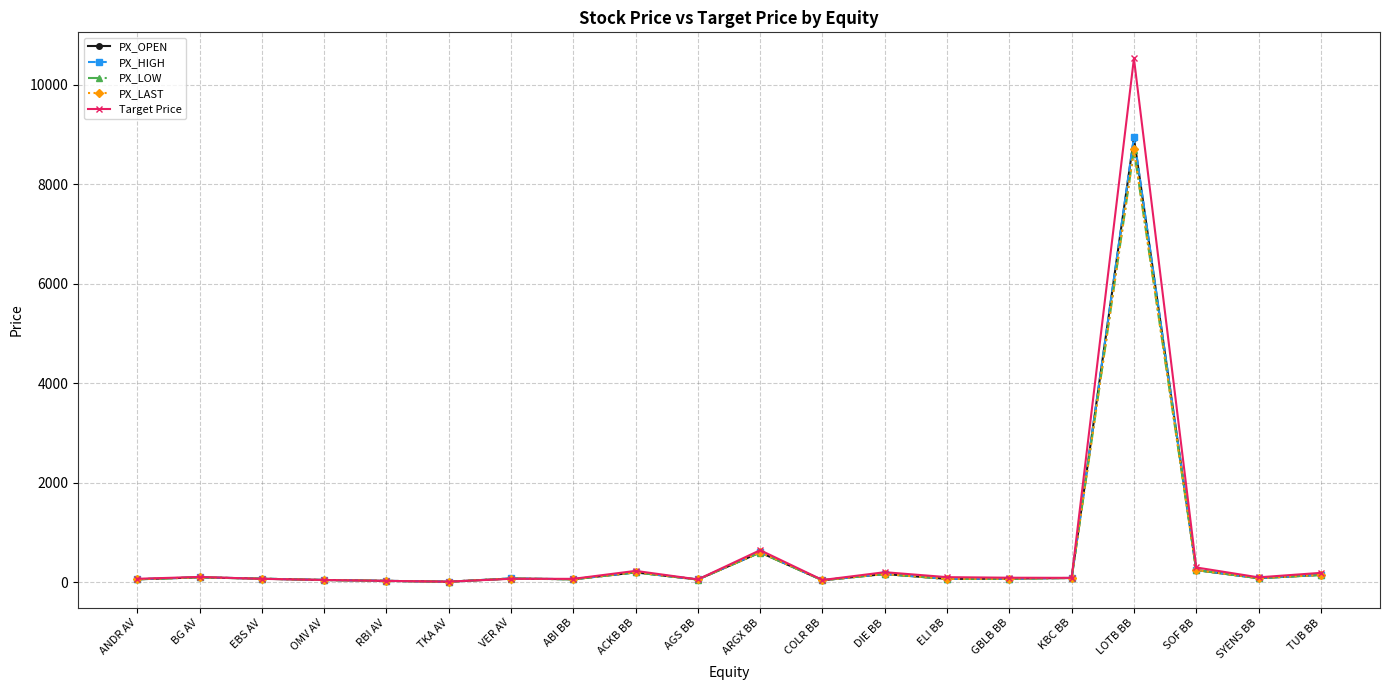

Which label corresponds to the largest value in the chart?

LOTB BB